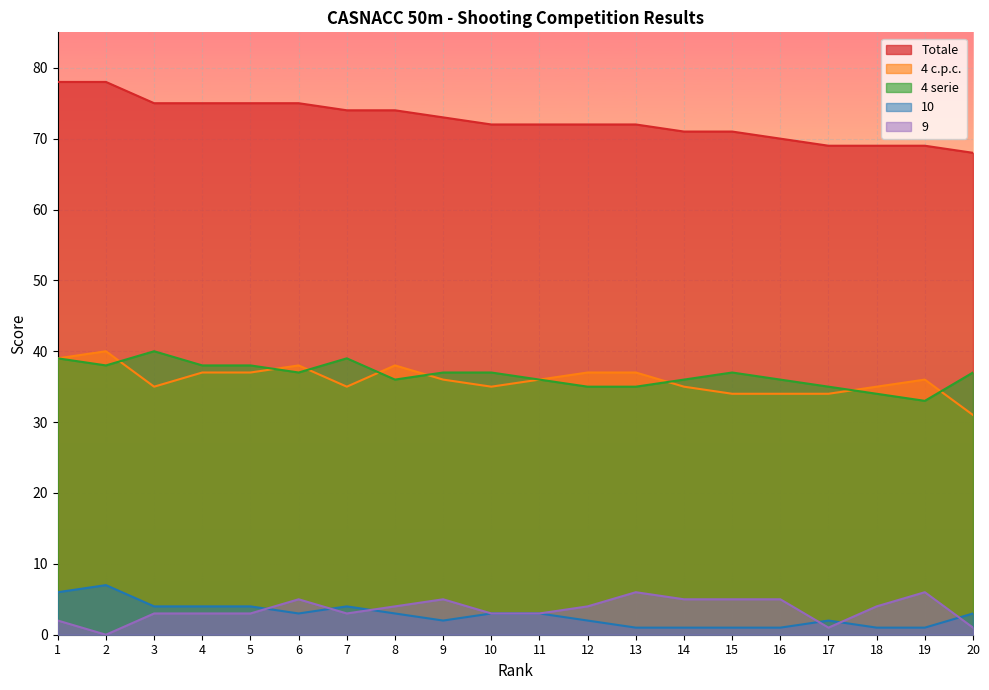

What are all the series names shown in the legend?

Totale, 4 c.p.c., 4 serie, 10, 9